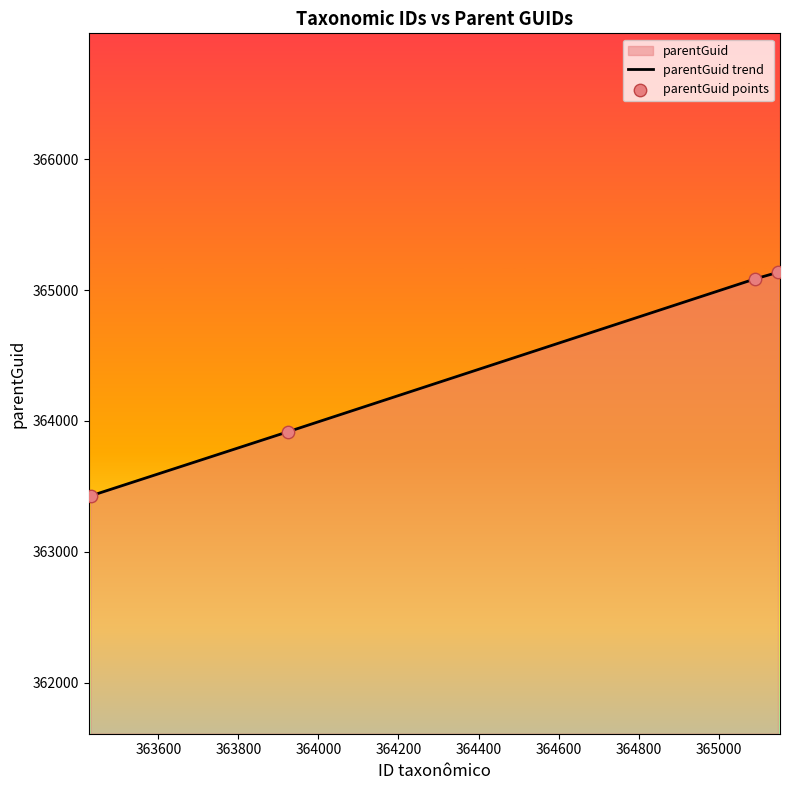

Which series reaches the maximum Y coordinate?

parentGuid trend